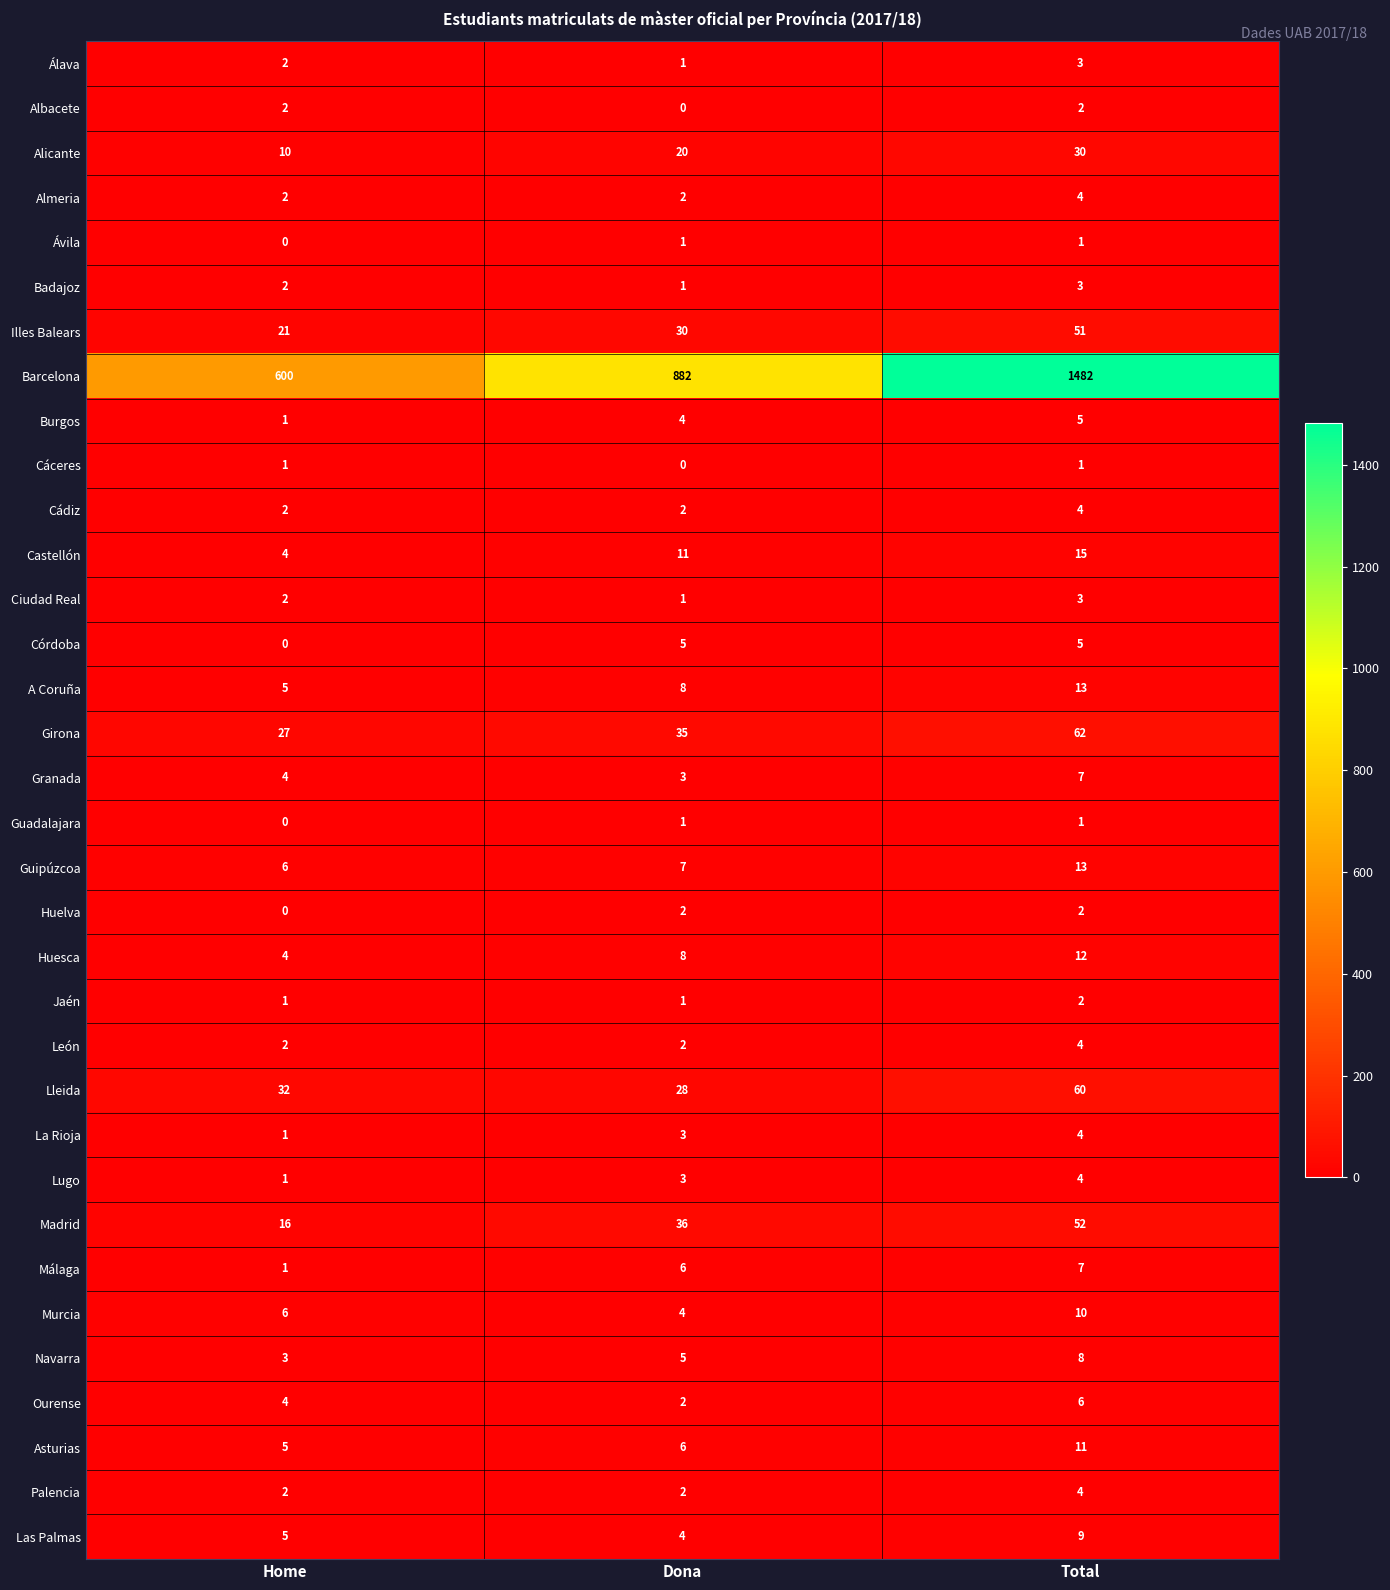

The value of Lleida at Dona is 45. True or false?

False